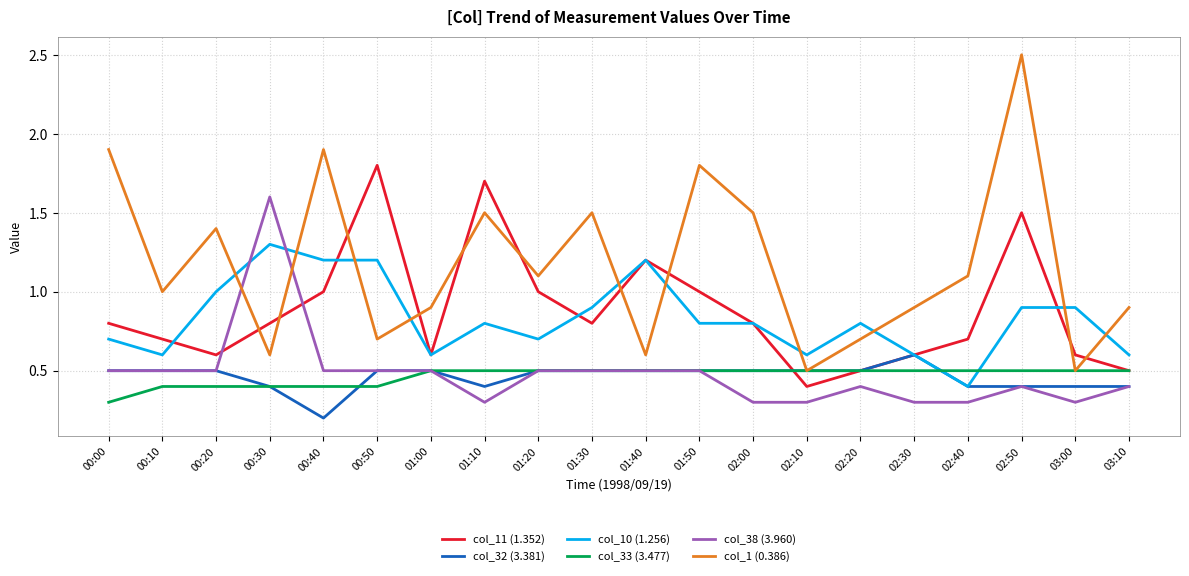

Reading left to right, extract all data points from this chart.

col_11 (1.352): 00:00=0.8	00:10=0.7	00:20=0.6	00:30=0.8	00:40=1.0	00:50=1.8	01:00=0.6	01:10=1.7	01:20=1.0	01:30=0.8	01:40=1.2	01:50=1.0	02:00=0.8	02:10=0.4	02:20=0.5	02:30=0.6	02:40=0.7	02:50=1.5	03:00=0.6	03:10=0.5
col_32 (3.381): 00:00=0.5	00:10=0.5	00:20=0.5	00:30=0.4	00:40=0.2	00:50=0.5	01:00=0.5	01:10=0.4	01:20=0.5	01:30=0.5	01:40=0.5	01:50=0.5	02:00=0.5	02:10=0.5	02:20=0.5	02:30=0.6	02:40=0.4	02:50=0.4	03:00=0.4	03:10=0.4
col_10 (1.256): 00:00=0.7	00:10=0.6	00:20=1.0	00:30=1.3	00:40=1.2	00:50=1.2	01:00=0.6	01:10=0.8	01:20=0.7	01:30=0.9	01:40=1.2	01:50=0.8	02:00=0.8	02:10=0.6	02:20=0.8	02:30=0.6	02:40=0.4	02:50=0.9	03:00=0.9	03:10=0.6
col_33 (3.477): 00:00=0.3	00:10=0.4	00:20=0.4	00:30=0.4	00:40=0.4	00:50=0.4	01:00=0.5	01:10=0.5	01:20=0.5	01:30=0.5	01:40=0.5	01:50=0.5	02:00=0.5	02:10=0.5	02:20=0.5	02:30=0.5	02:40=0.5	02:50=0.5	03:00=0.5	03:10=0.5
col_38 (3.960): 00:00=0.5	00:10=0.5	00:20=0.5	00:30=1.6	00:40=0.5	00:50=0.5	01:00=0.5	01:10=0.3	01:20=0.5	01:30=0.5	01:40=0.5	01:50=0.5	02:00=0.3	02:10=0.3	02:20=0.4	02:30=0.3	02:40=0.3	02:50=0.4	03:00=0.3	03:10=0.4
col_1 (0.386): 00:00=1.9	00:10=1.0	00:20=1.4	00:30=0.6	00:40=1.9	00:50=0.7	01:00=0.9	01:10=1.5	01:20=1.1	01:30=1.5	01:40=0.6	01:50=1.8	02:00=1.5	02:10=0.5	02:20=0.7	02:30=0.9	02:40=1.1	02:50=2.5	03:00=0.5	03:10=0.9